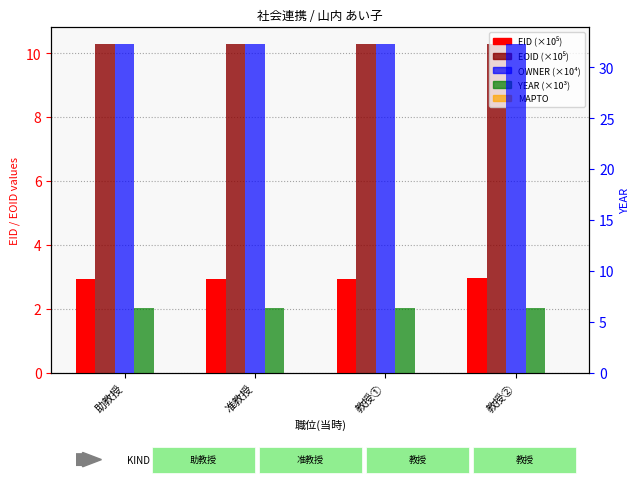

What is the maximum value shown in the chart?

32.3